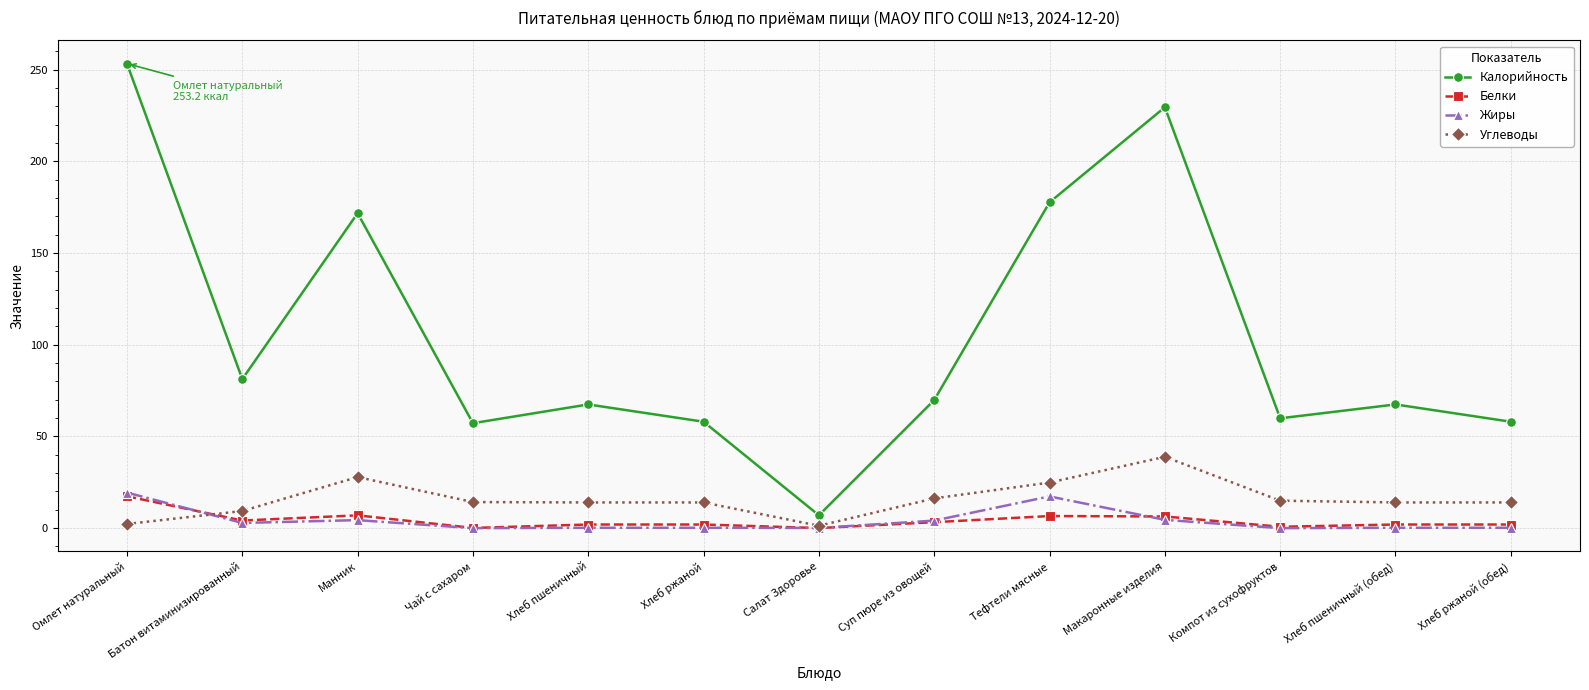

Between Хлеб пшеничный and Макаронные изделия, which series saw the biggest shift?

Калорийность